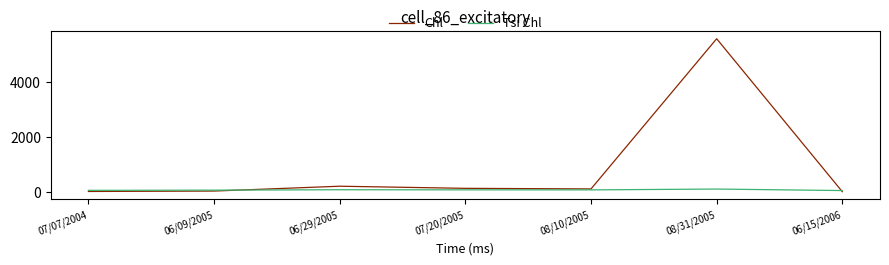

At which category does the chart reach its peak across all series?

08/31/2005